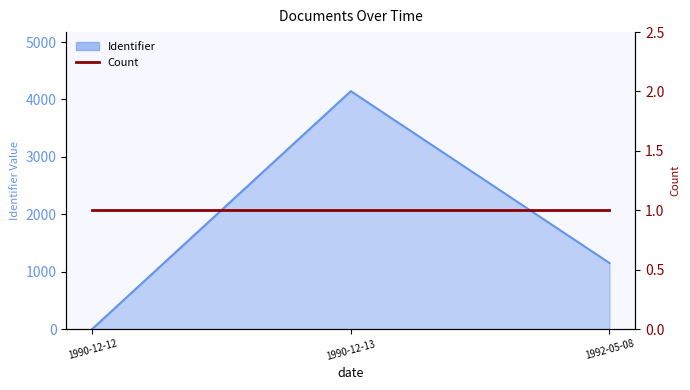

How many positive values are there?

2